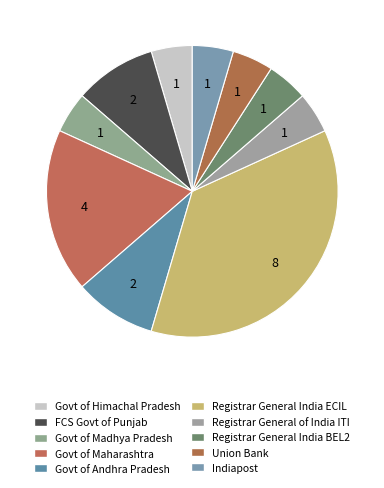

Is it true that Registrar General India BEL2 is 5% of the pie?

True